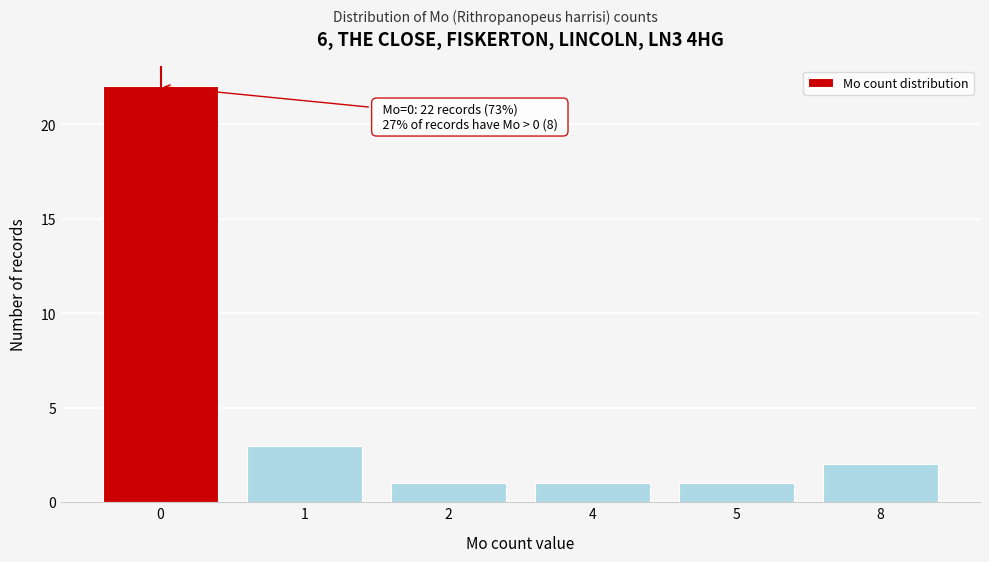

Reading right to left, what are all the values shown in this chart?

2	1	1	1	3	22